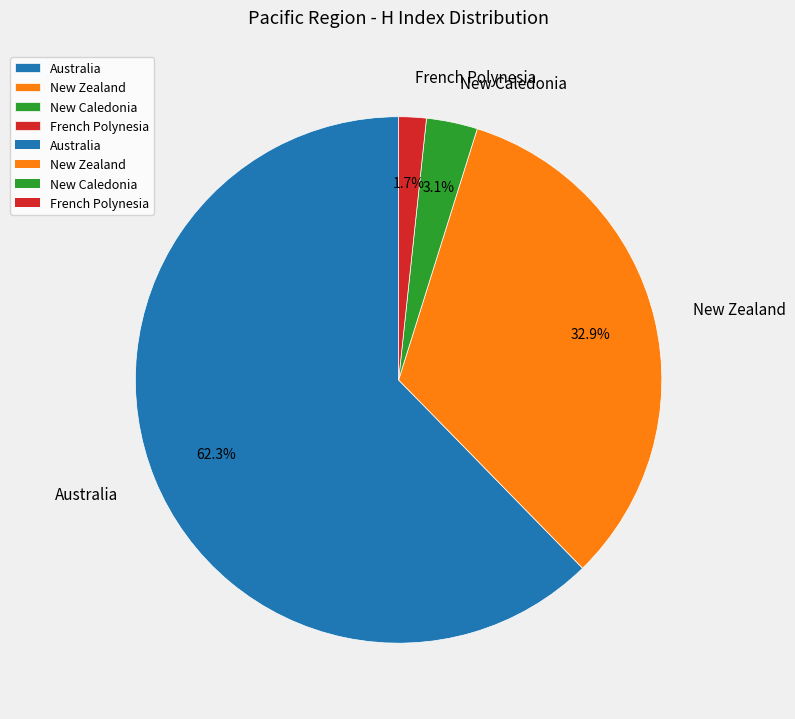

Which slice is the smallest?

French Polynesia